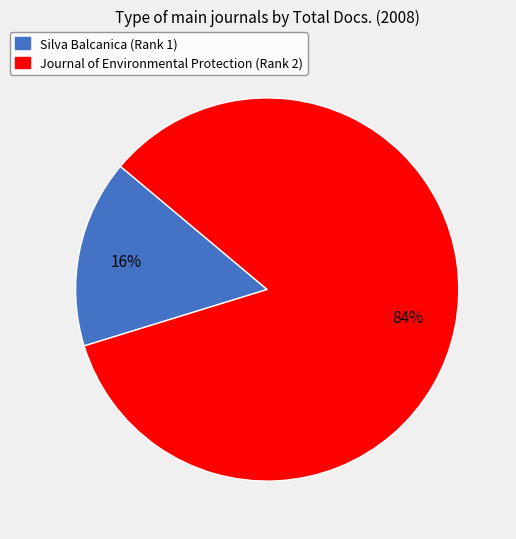

Which slice represents more than half of the pie?

Journal of Environmental Protection (Rank 2)